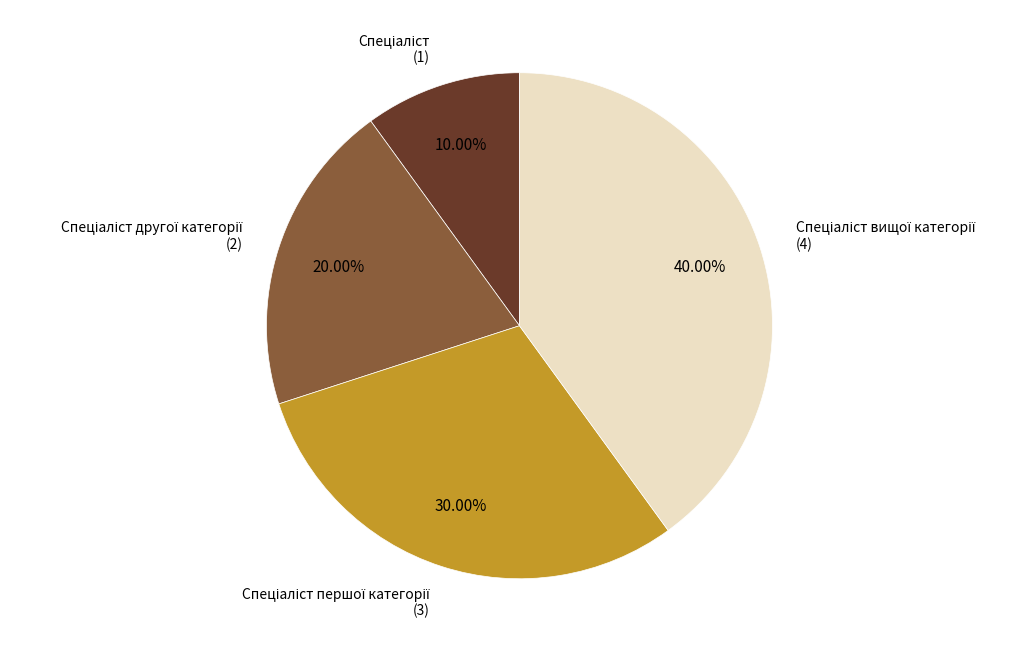

Is there a majority slice in this chart?

No